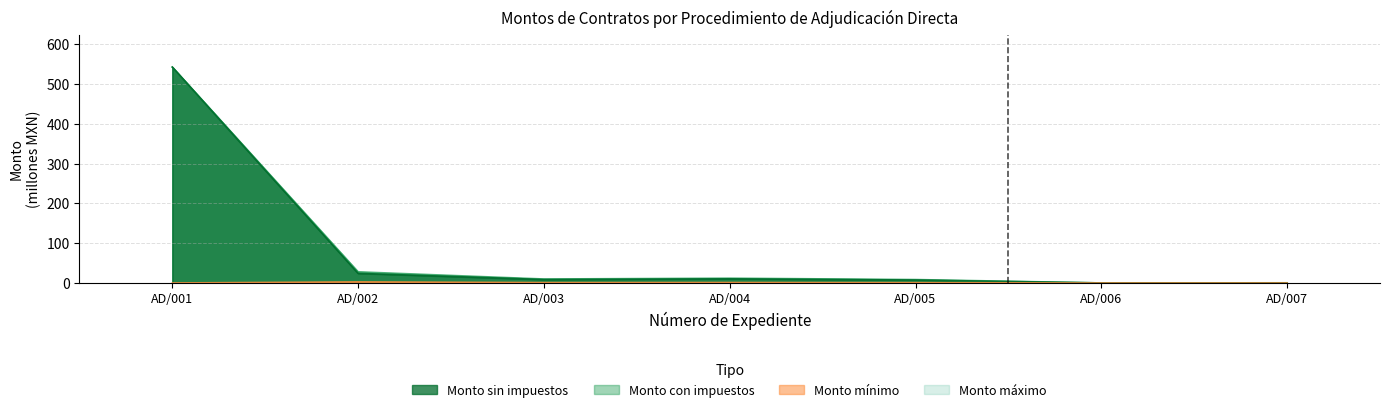

True or false: Monto sin impuestos and Monto minimo intersect in this chart.

False